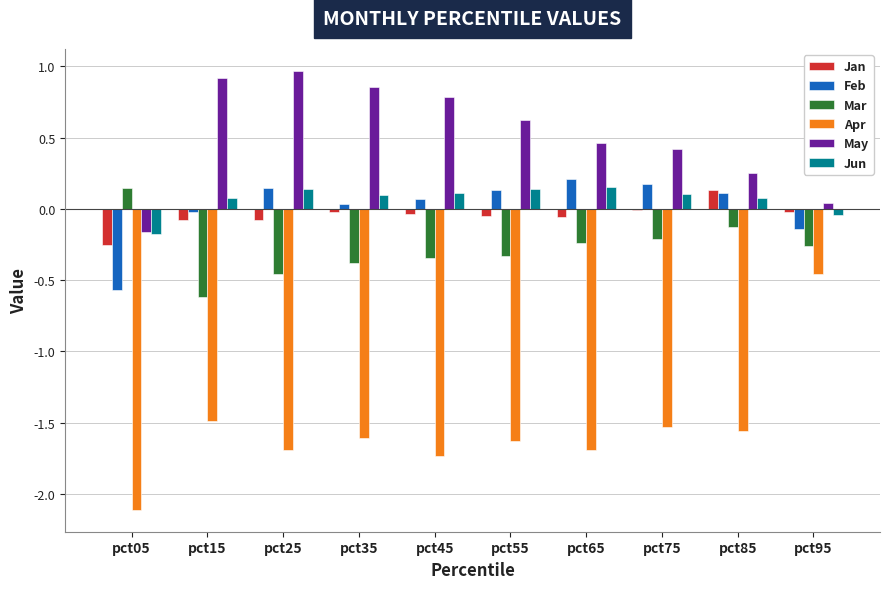

Are the bars grouped side by side (vs. stacked)?

Yes